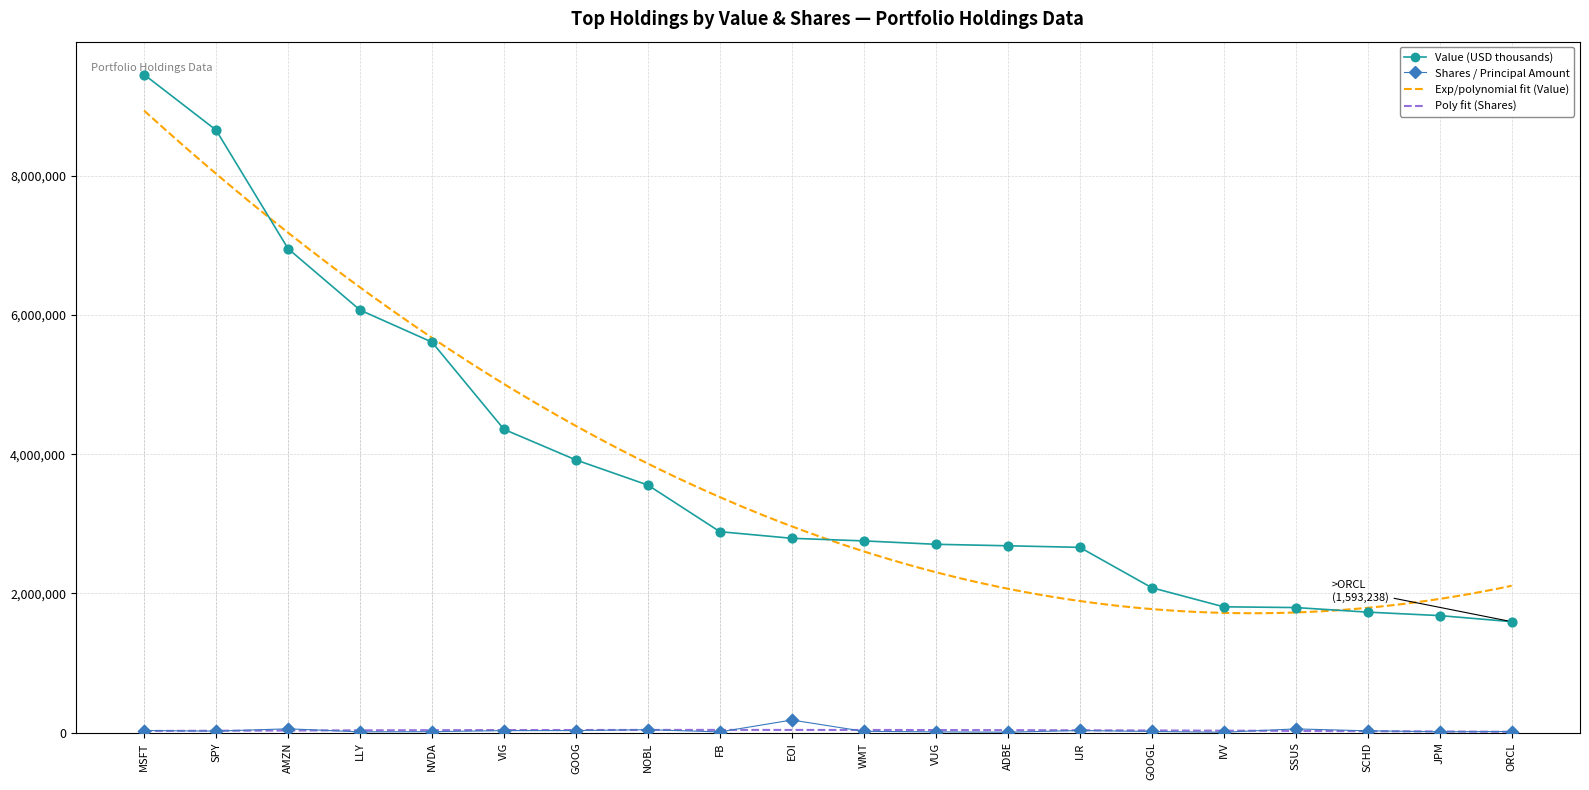

Which series contains the highest Y value?

Value (USD thousands)